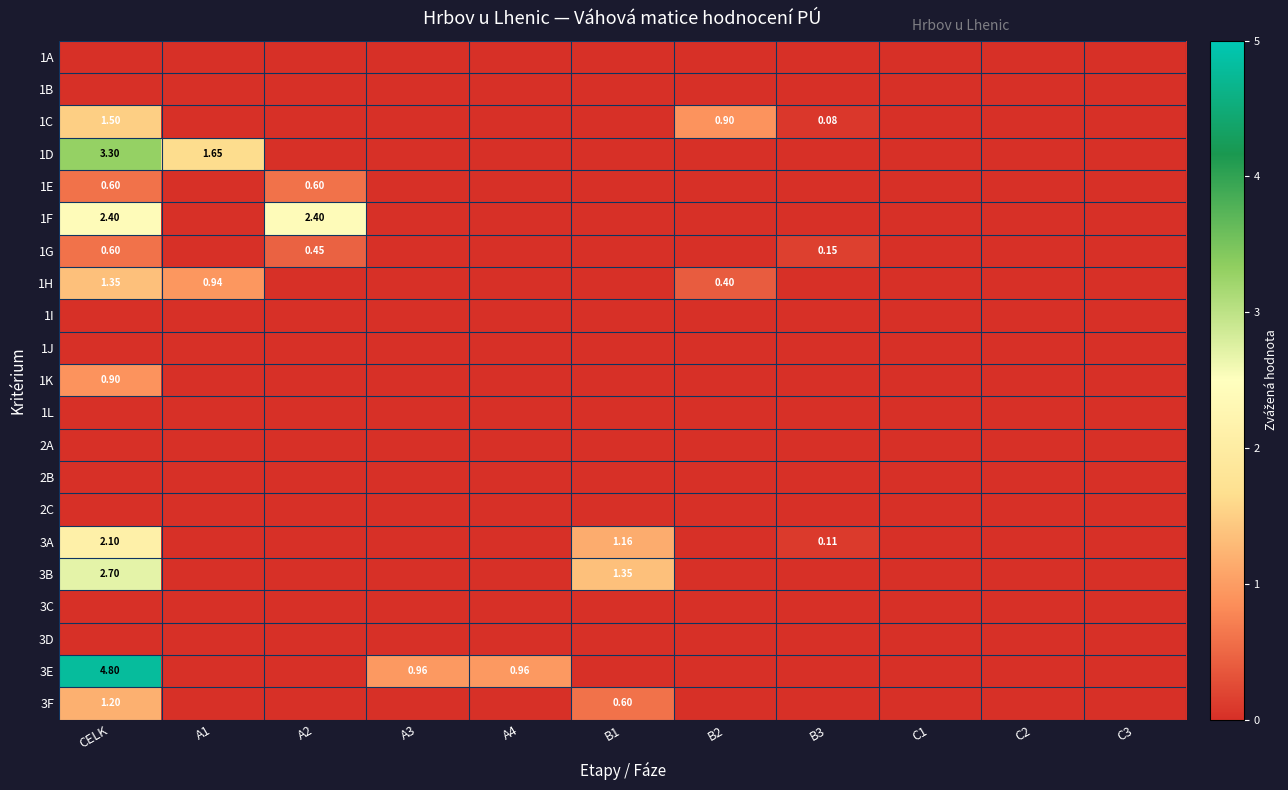

What is the sum of all 1G values?

1.2